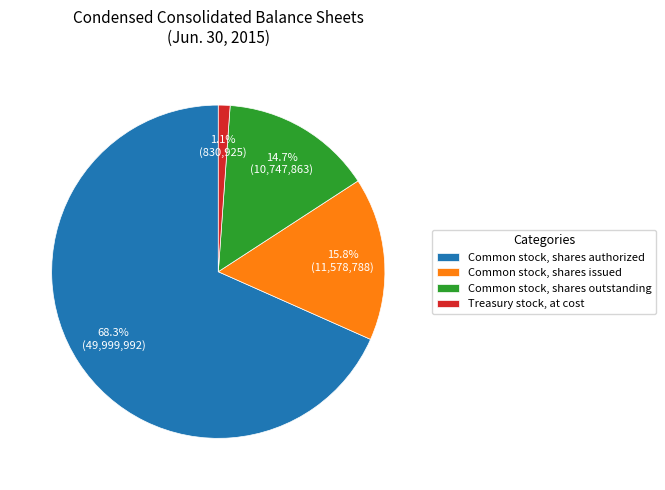

Do Common stock, shares authorized and Treasury stock, at cost together represent more than half of the pie?

Yes